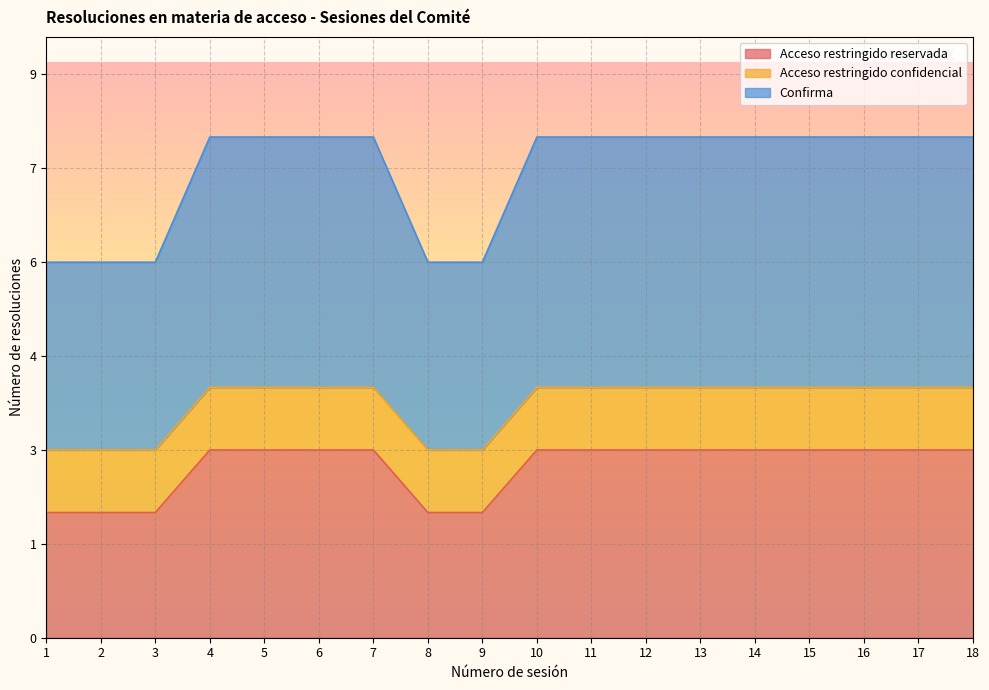

True or false: Confirma has more than 2 interior local peaks.

False